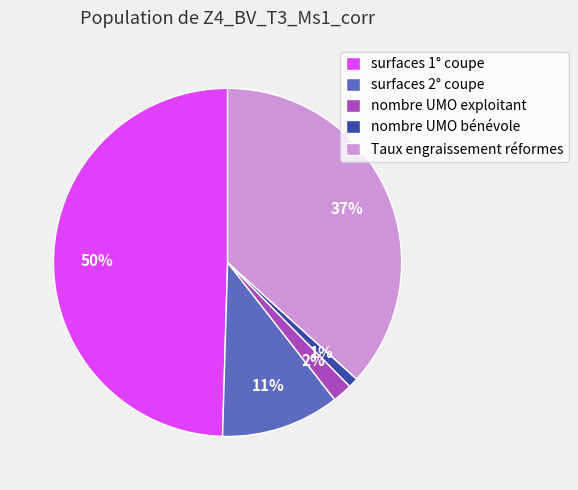

To the nearest percent, what is the average slice percentage?

20%